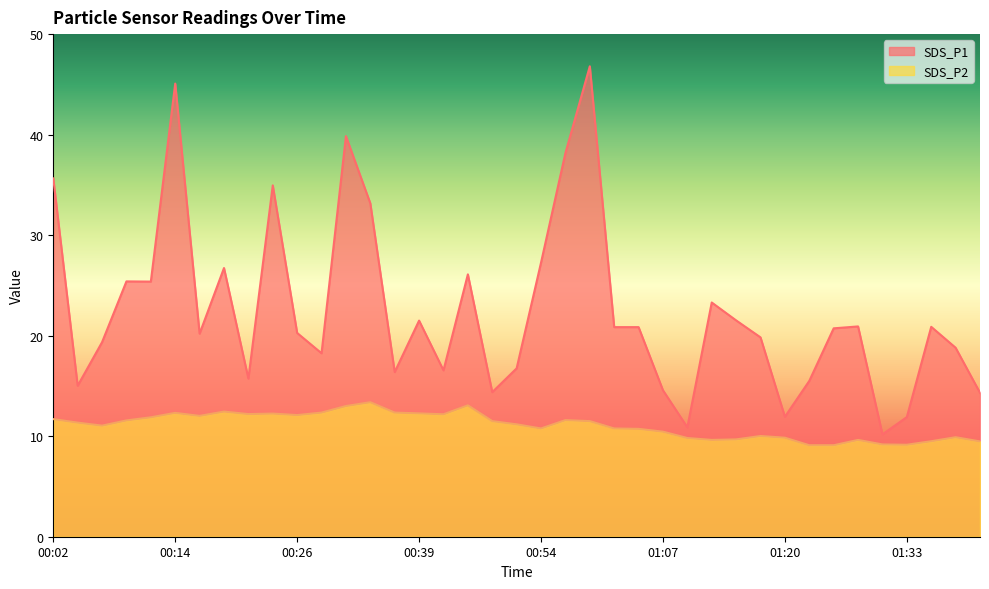

What is the average value of the SDS_P1 series?

22.5